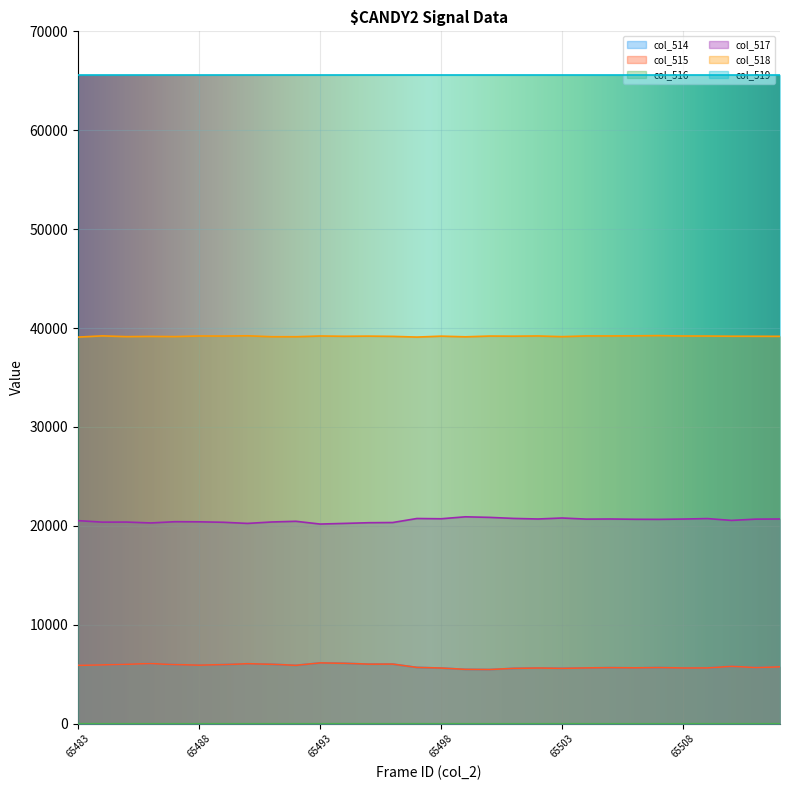

True or false: col_515 and col_518 intersect in this chart.

False